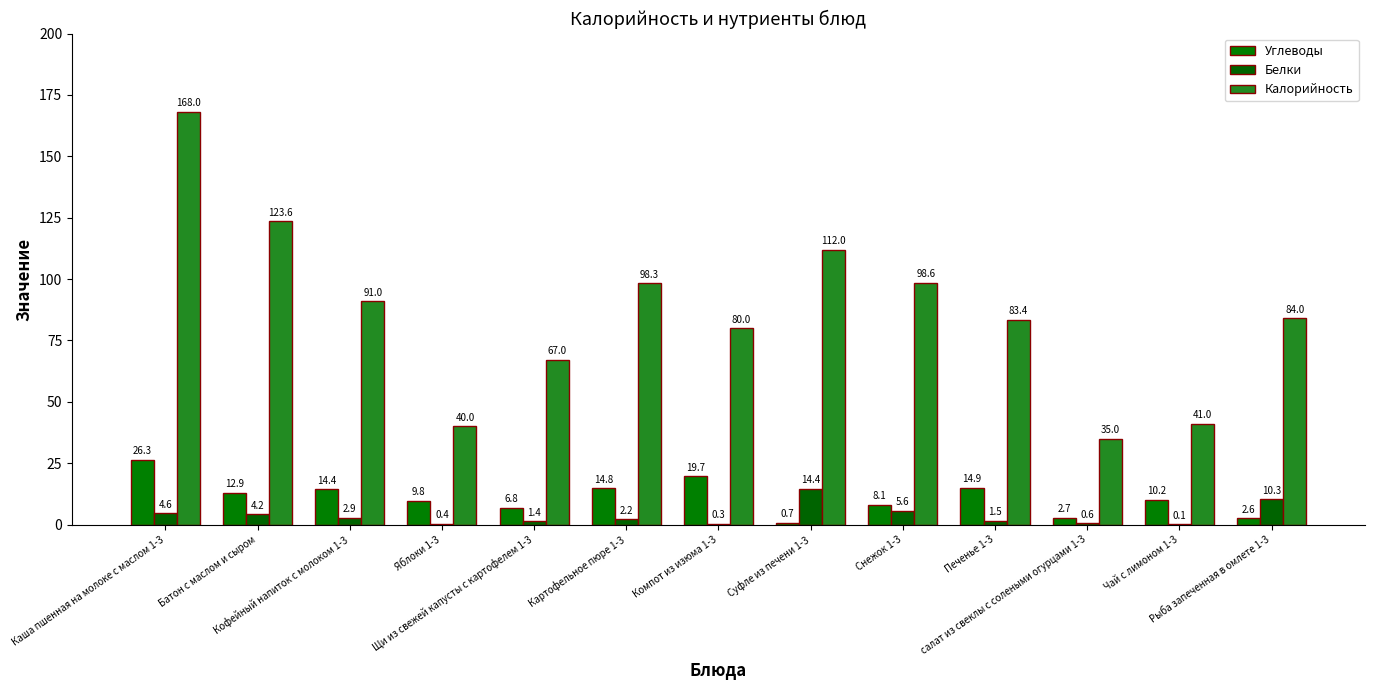

How many data points in Углеводы are above 10?

7